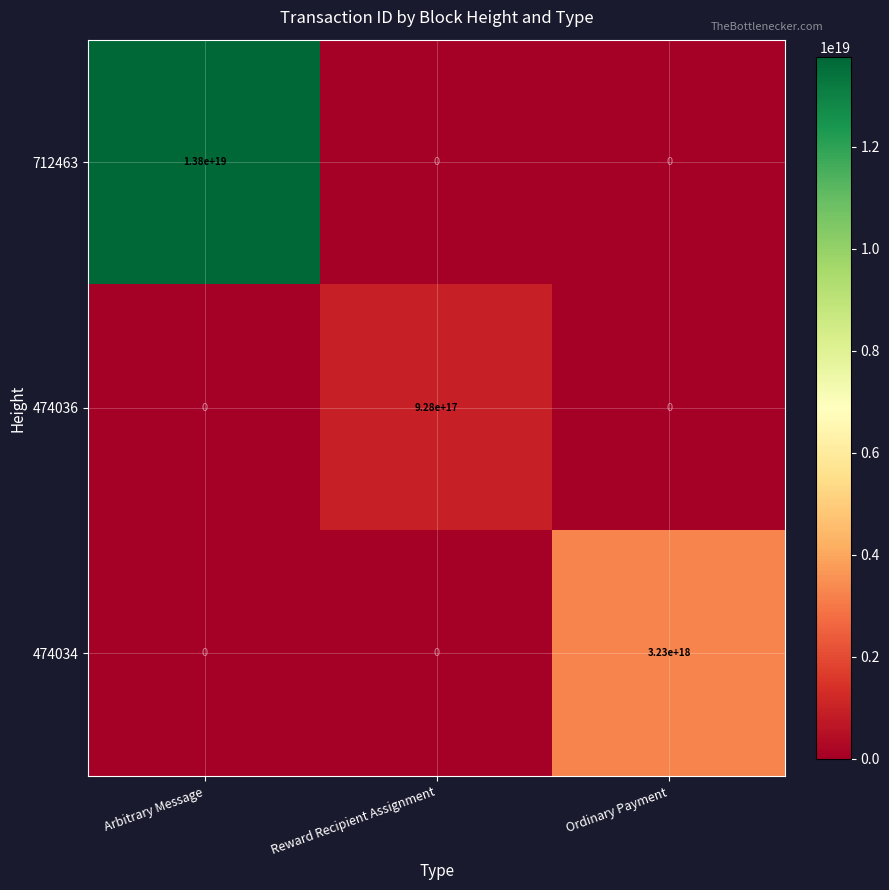

True or false: 474034 has a value of -1172326427558263552 at Reward Recipient Assignment.

False